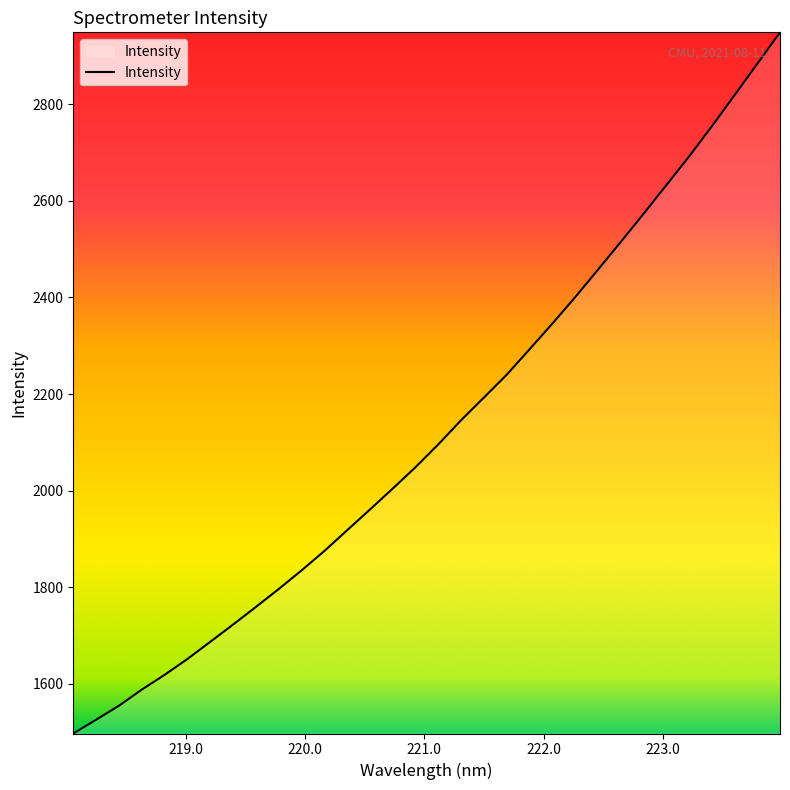

What is the sum of all values?

68023.1